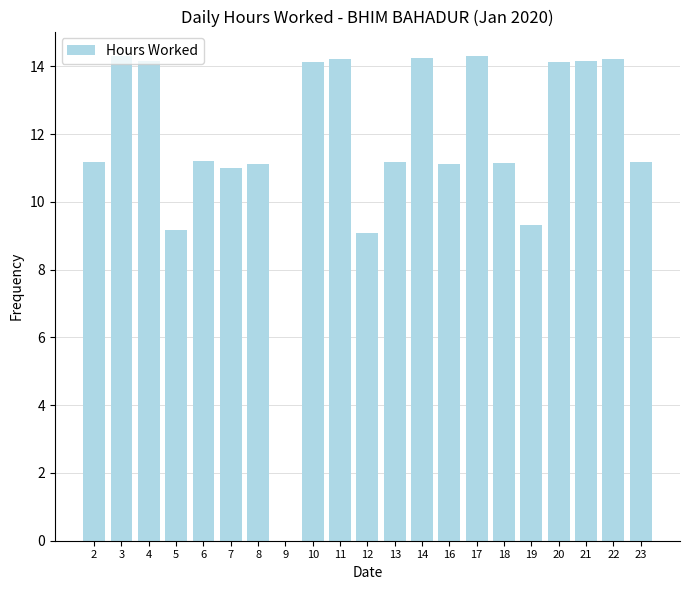

True or false: the data shows 9.1 at 12.

True